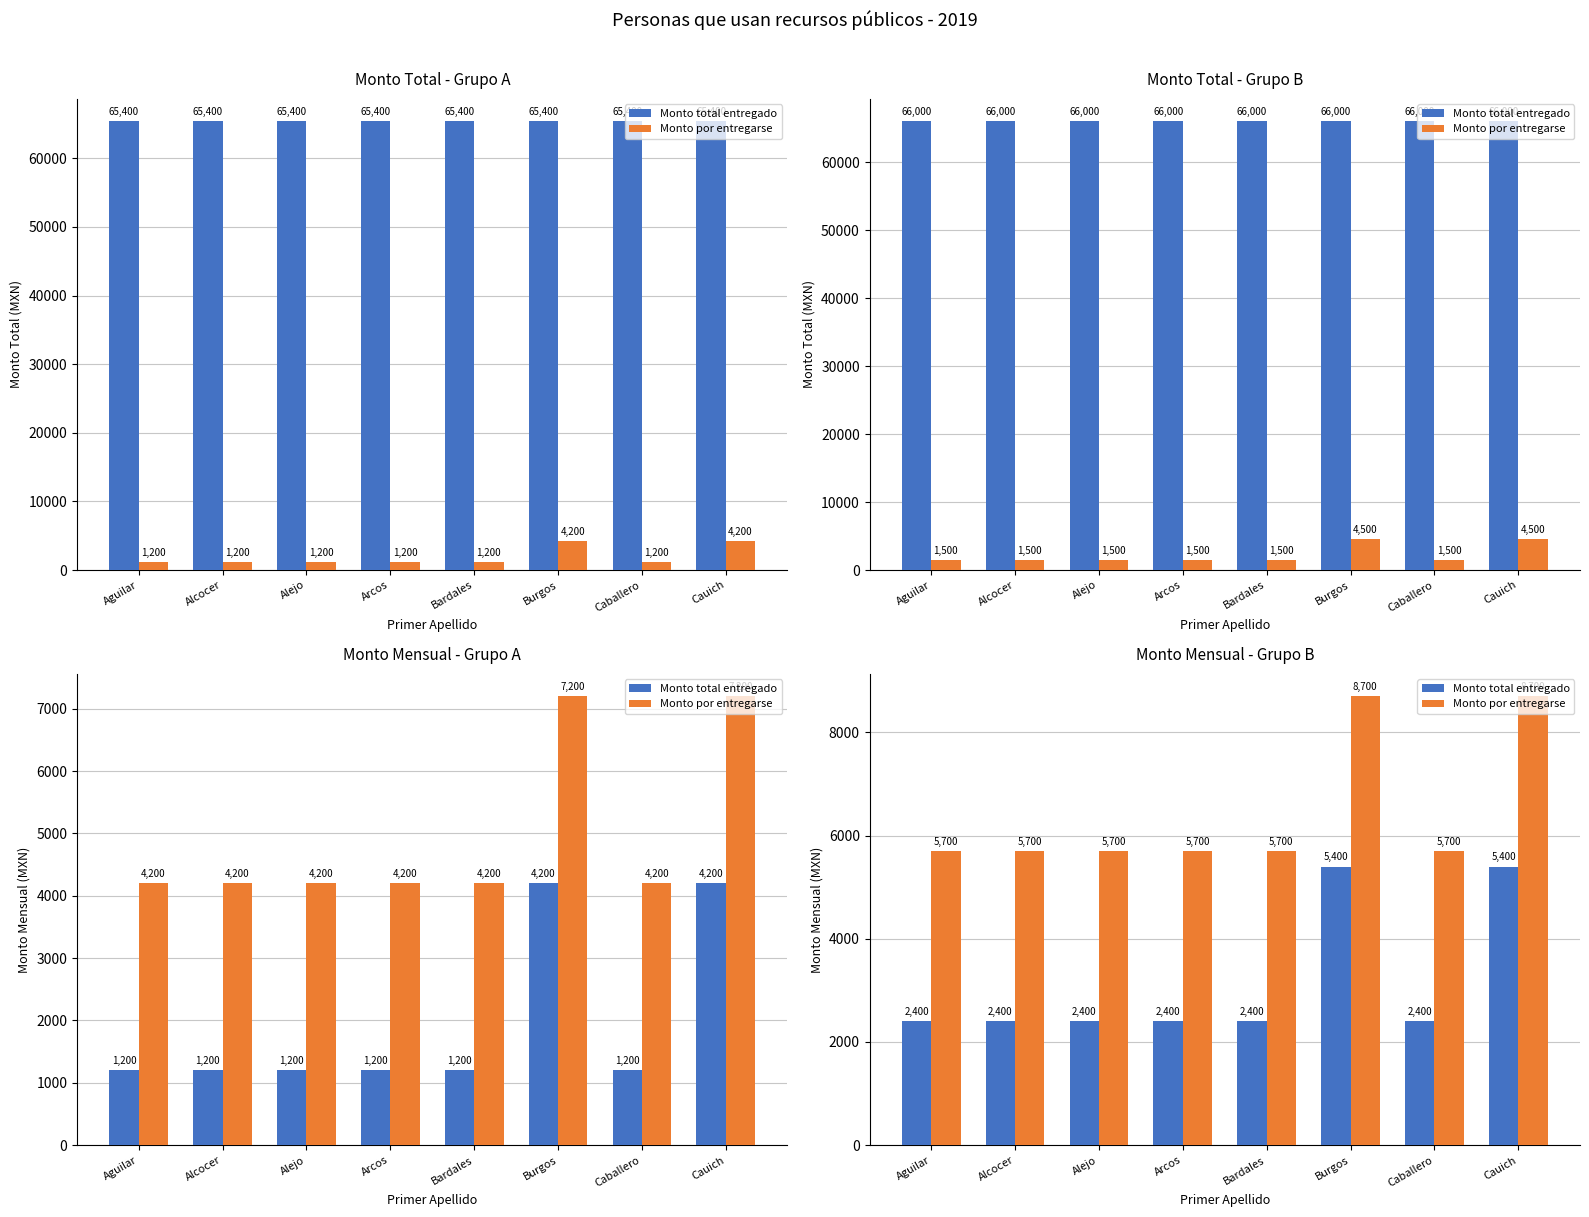

Is the value of Monto por entregarse at Alejo greater than the value of Monto total entregado at Caballero?

Yes